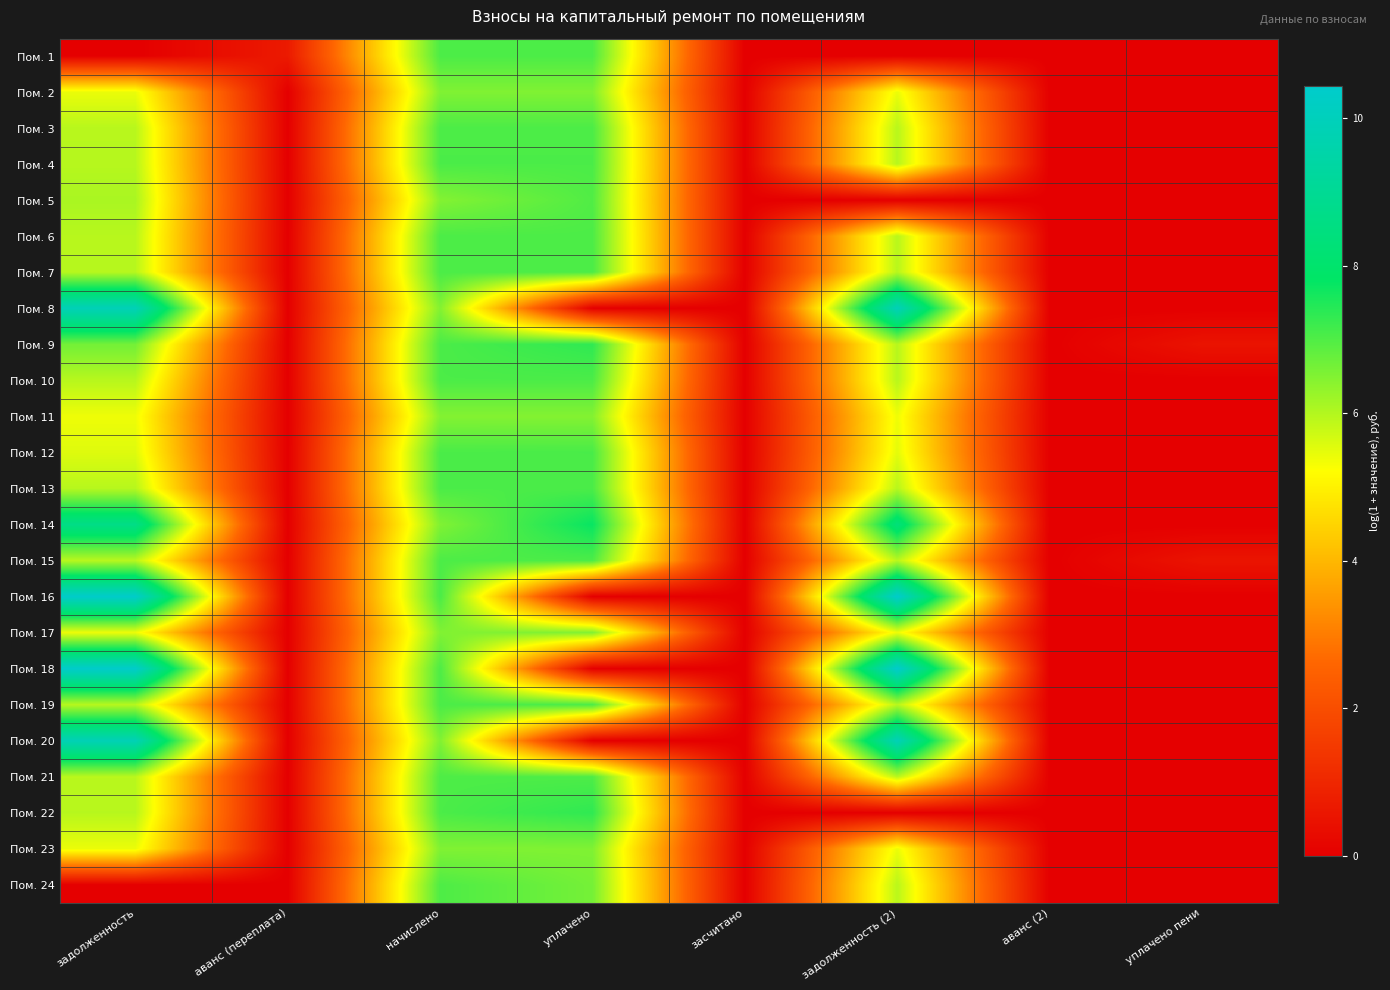

At how many categories does at least one series exceed 2?

4